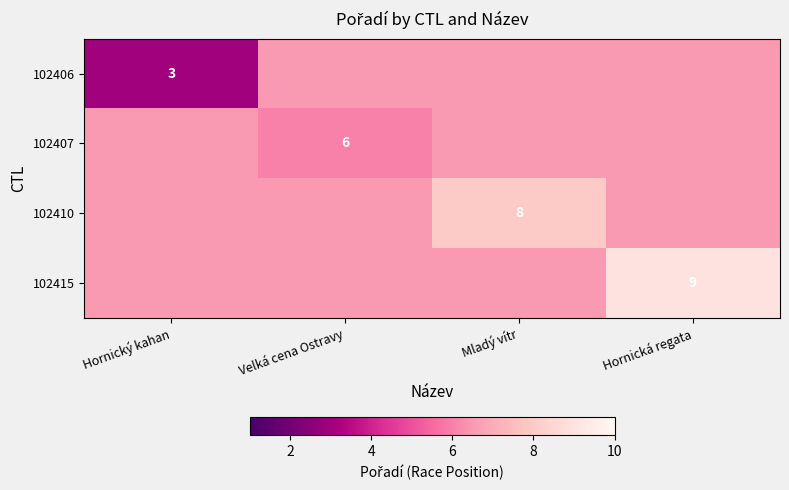

The 102406 series shows 1.0 at Hornický kahan. True or false?

False